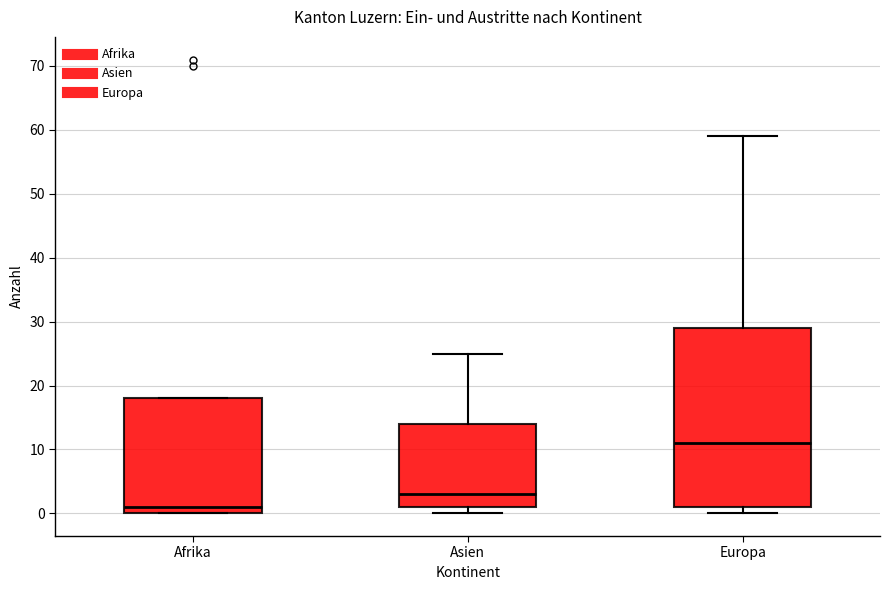

Comparing the boxes themselves (not the whiskers), which one is the tallest?

Europa